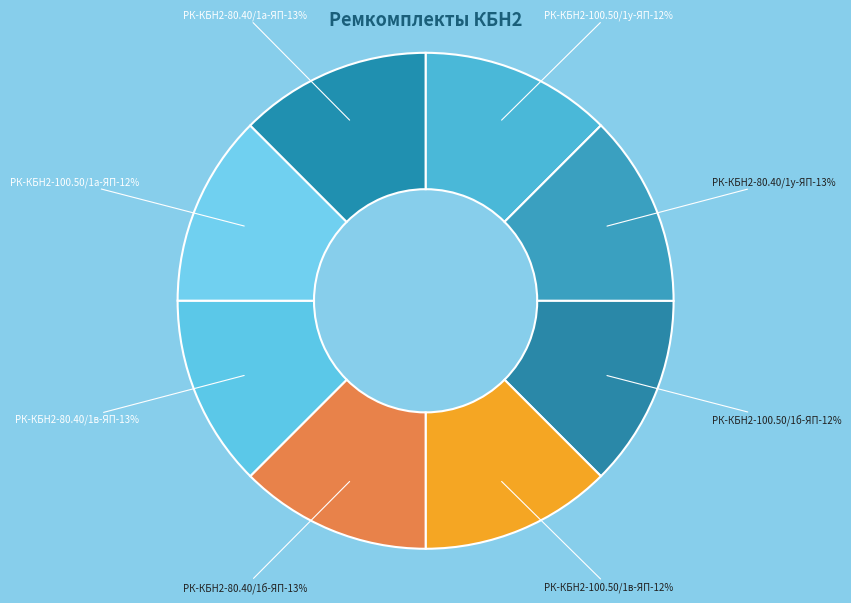

Count the number of slices in the pie.

8